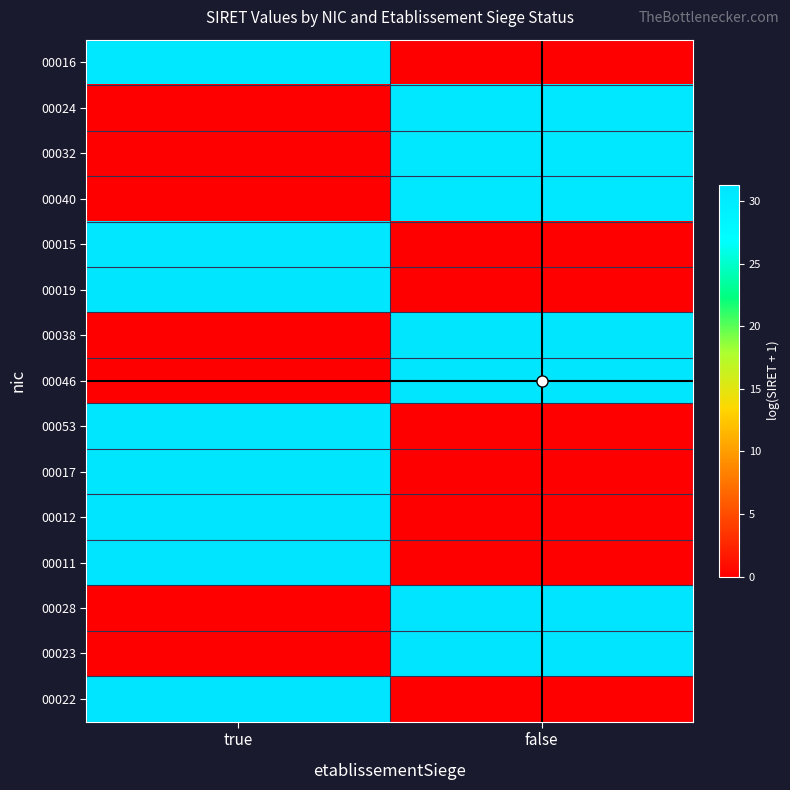

How many categories are shown in the chart?

2